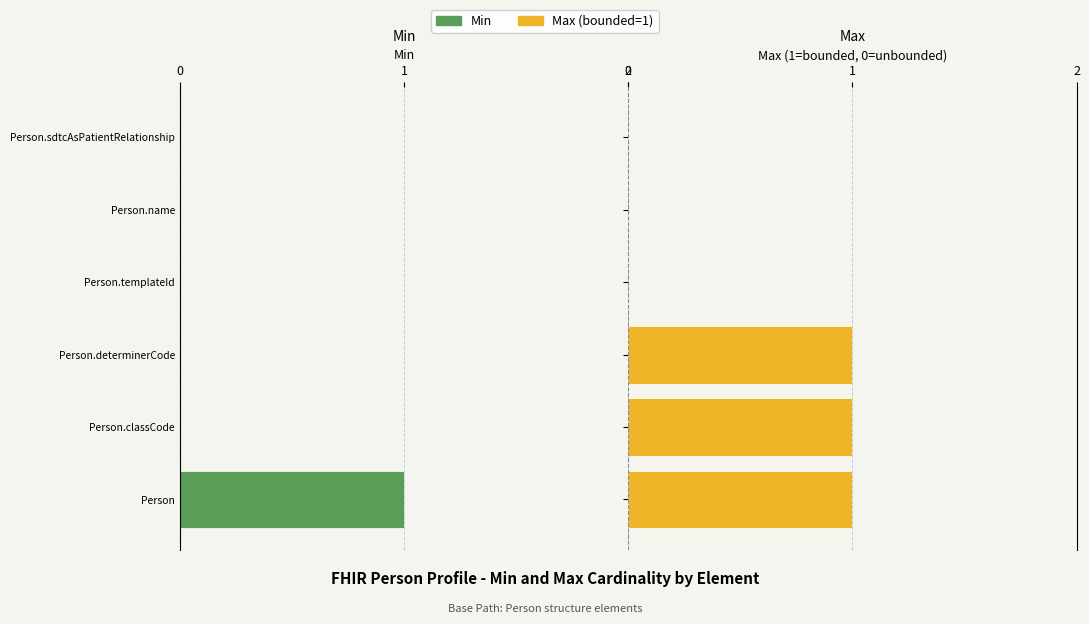

Between 2 and 0, which series saw the biggest shift?

Min